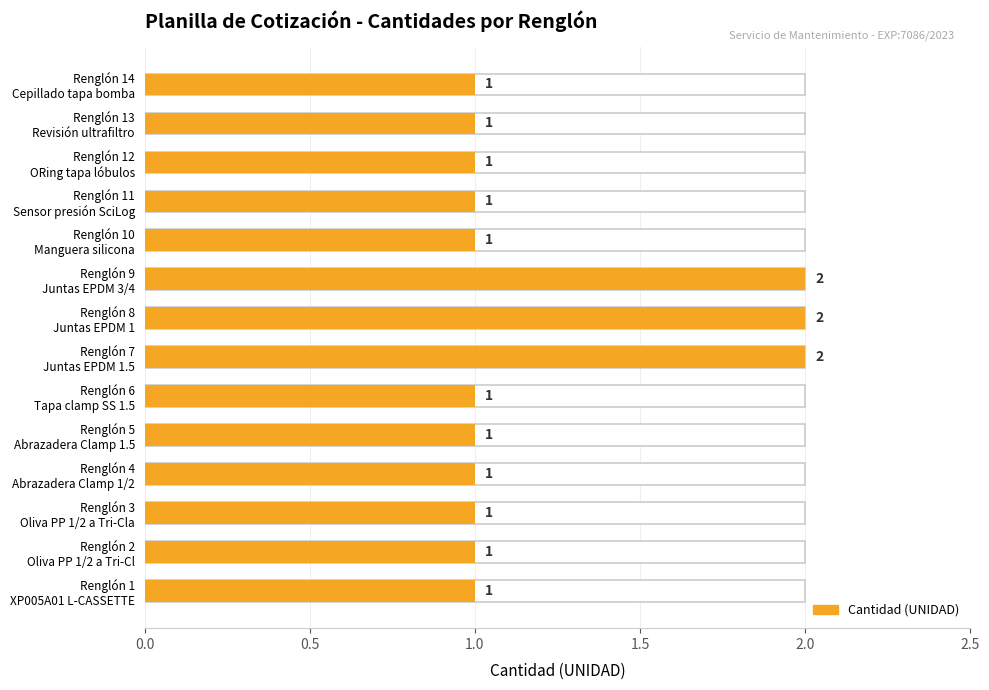

What position from the right is Renglón 14 Cepillado tapa bomba?

1